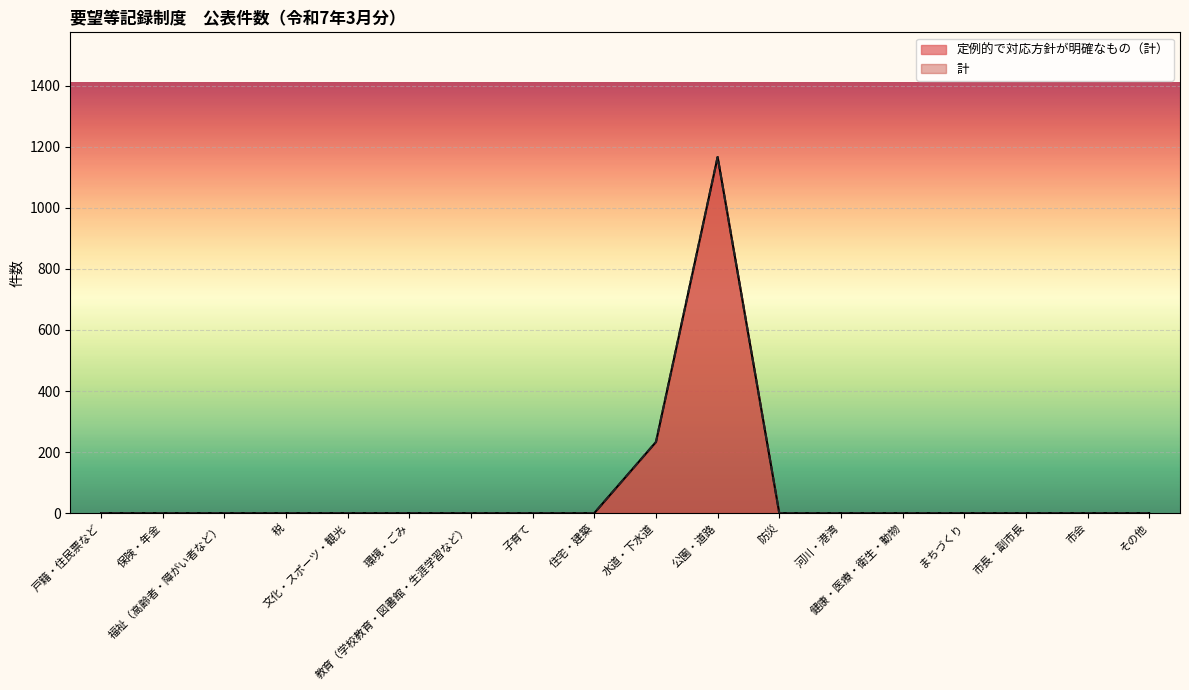

True or false: 計 has a value of 0 at 文化・スポーツ・観光.

True